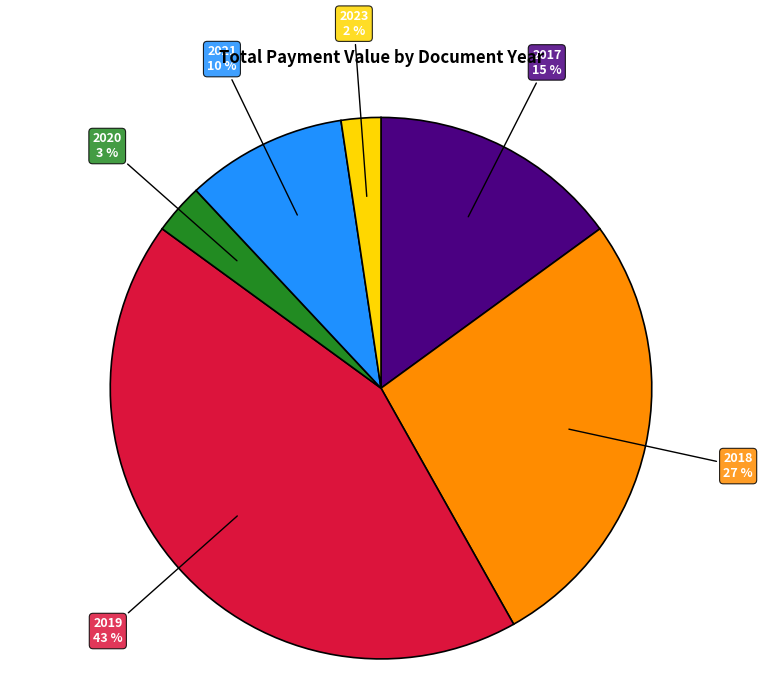

Is there any slice that represents more than half of the pie?

No